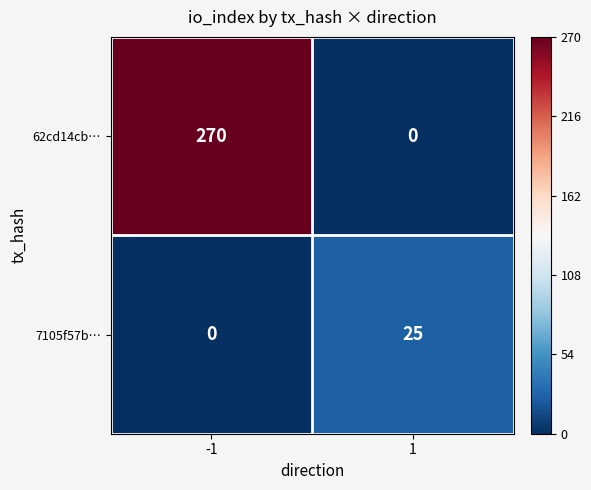

At which category is the sum across all series the highest?

-1